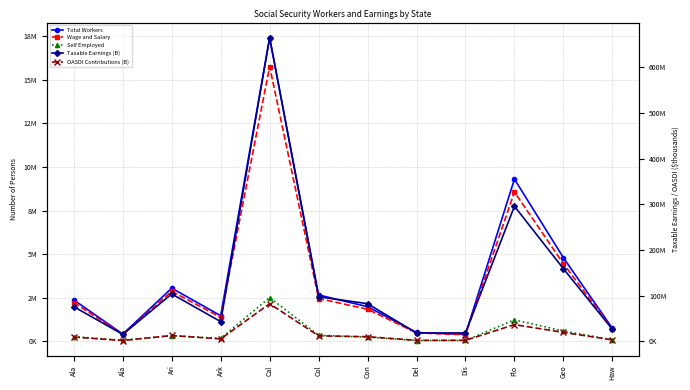

Reading left to right, list all the values displayed in this chart.

Total Workers: 2364466	407510	3043425	1461982	17425872	2653682	1979791	497994	390111	9304420	4792094	741993
Wage and Salary: 2218663	382634	2861919	1367546	15770776	2449678	1834083	476782	369726	8565882	4447674	694581
Self Employed: 260291	47519	312818	161204	2502228	337857	231204	37930	40807	1224851	584191	78098
Taxable Earnings (B): 75828684	15323890	103790074	43215657	664576016	97537596	82479316	18325946	18497157	295723484	159046528	26531882
OASDI Contributions (B): 9402757	1900162	12869969	5358741	82407426	12094662	10227435	2272417	2293648	36669712	19721769	3289953